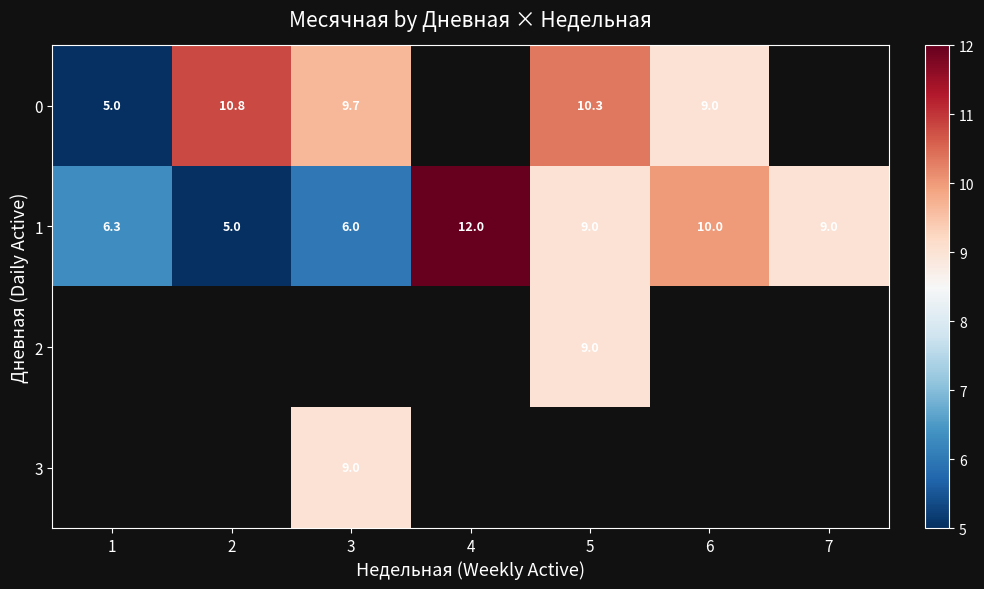

Is it true that 0 equals 5.1 at 6?

False